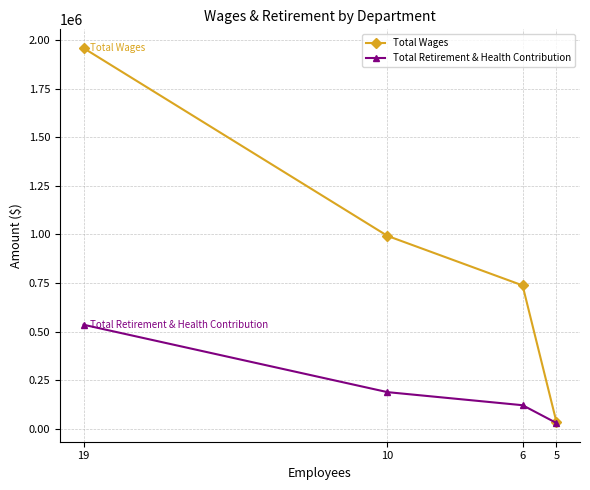

How many series are shown in this chart?

2